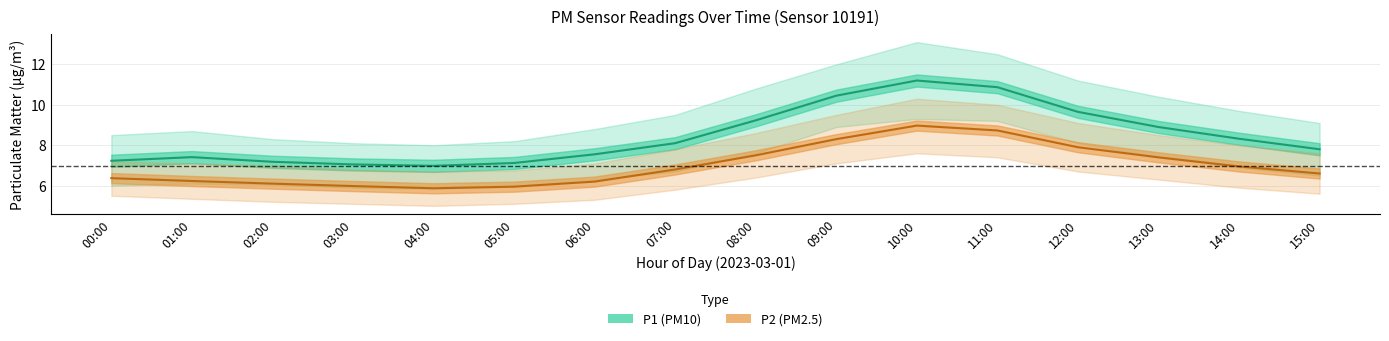

What position from the left is 07:00?

8